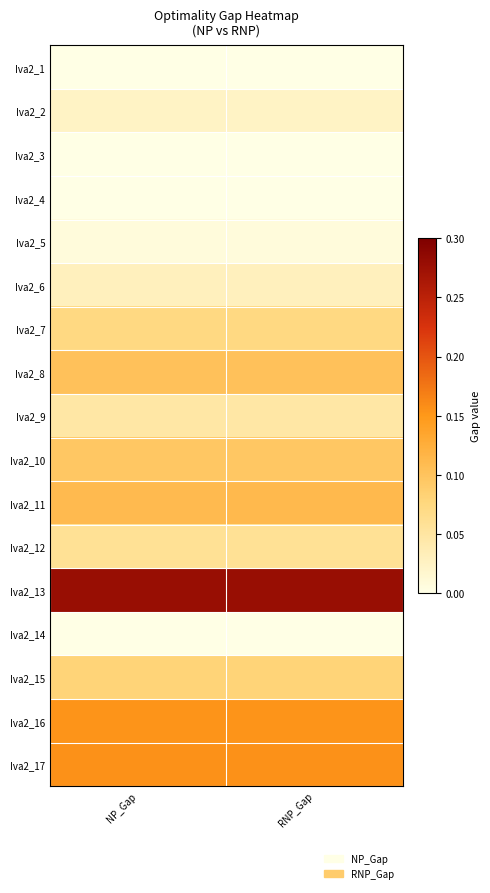

How many series are shown in this chart?

17